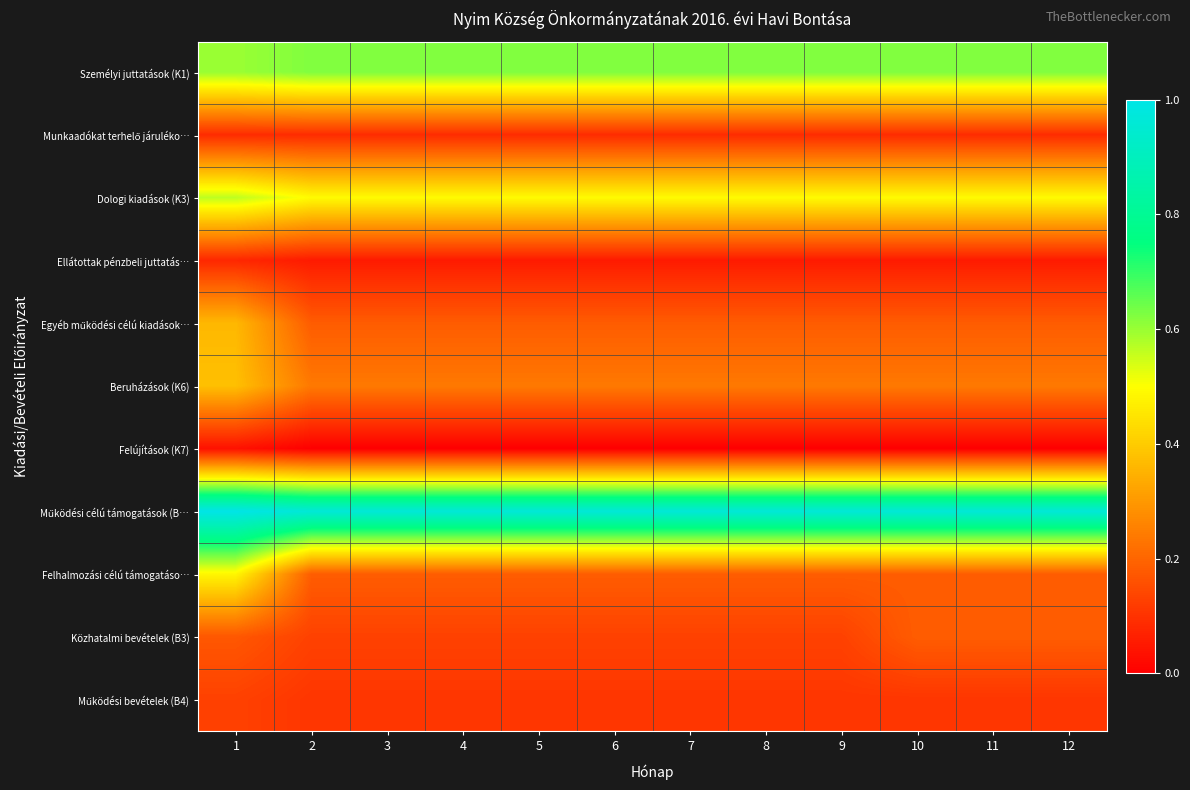

At 3, list the series in order from smallest to largest.

Felújítások (K7), Ellátottak pénzbeli juttatás…, Munkaadókat terhelő járuléko…, Működési bevételek (B4), Közhatalmi bevételek (B3), Egyéb működési célú kiadások…, Felhalmozási célú támogatáso…, Beruházások (K6), Dologi kiadások (K3), Személyi juttatások (K1), Működési célú támogatások (B…